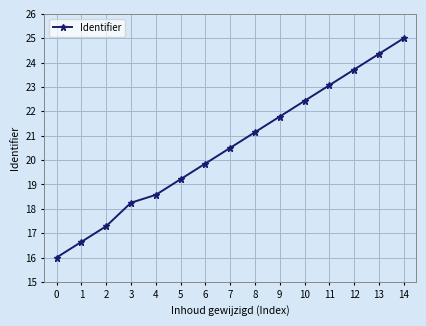

Which has a higher value, 11 or 12?

12